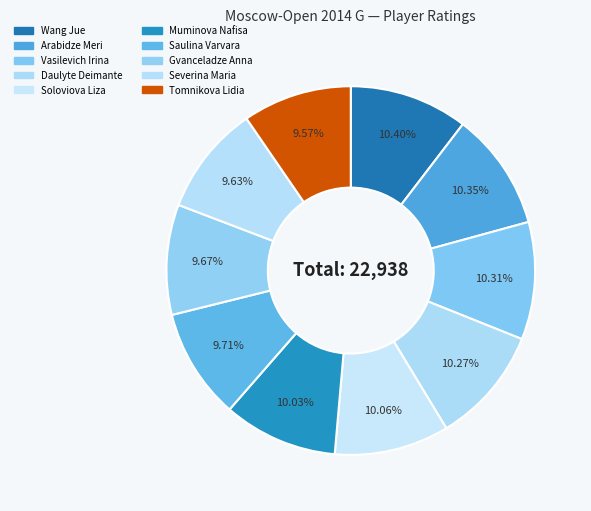

Approximately how many times larger is the value at Daulyte Deimante compared to Vasilevich Irina?

1.0